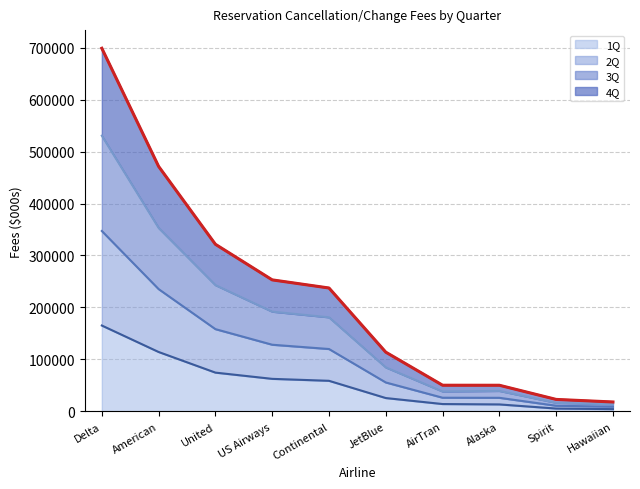

The value of 3Q at US Airways is 379031. True or false?

False